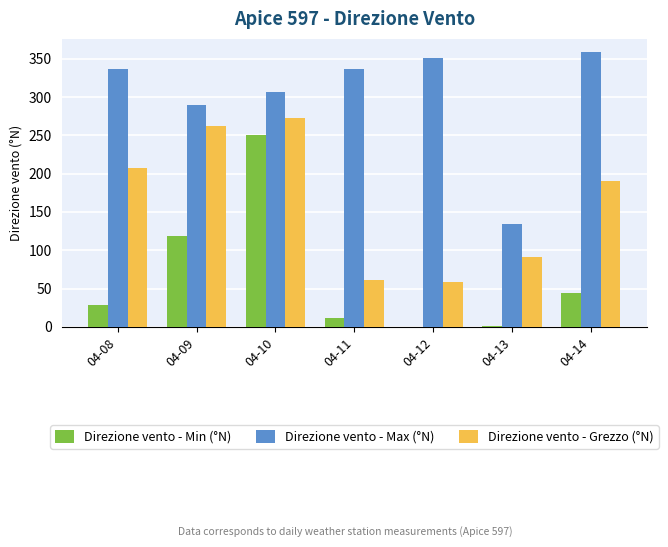

What is the maximum value for Direzione vento - Max (°N)?

358